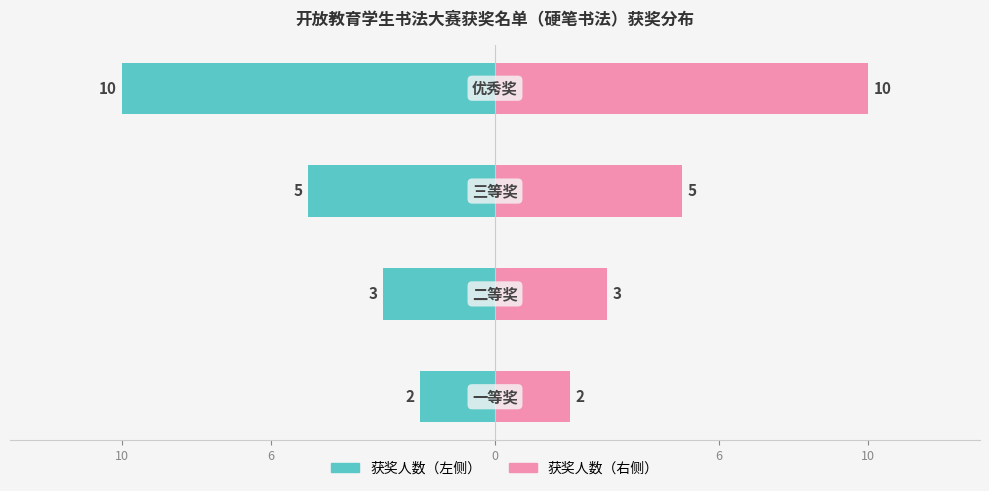

Count the number of data series in this chart.

2